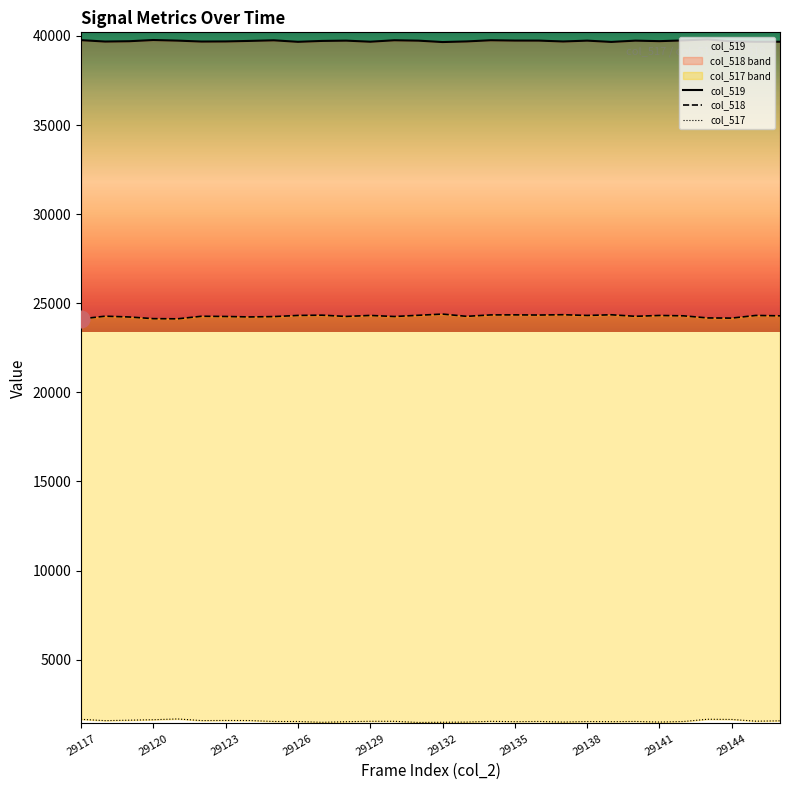

What is the difference between the maximum and minimum values in the col_518 series?

271